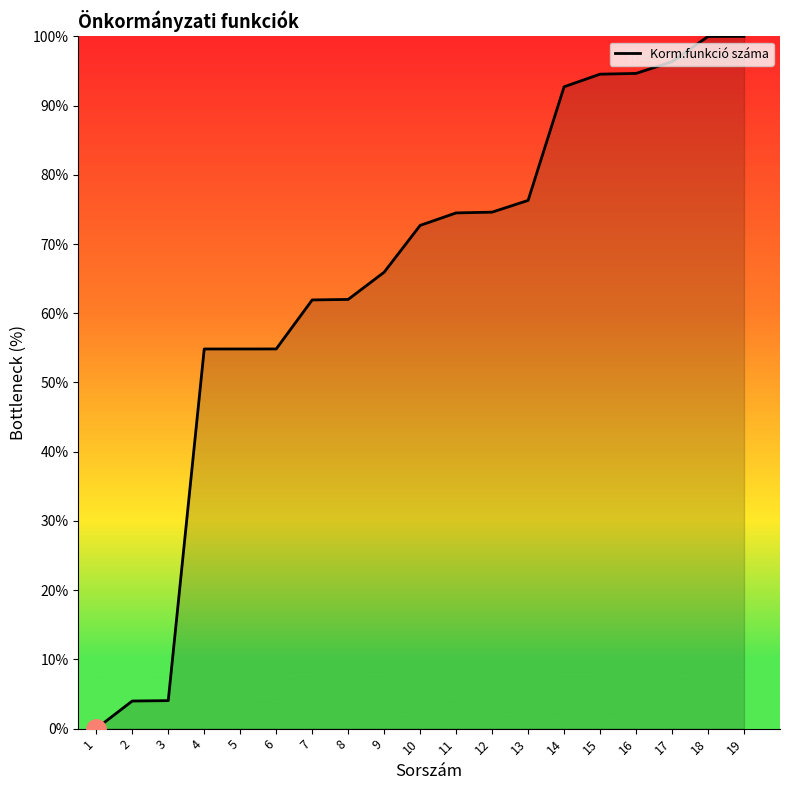

What is the difference between the values at 10 and 6?

17.8